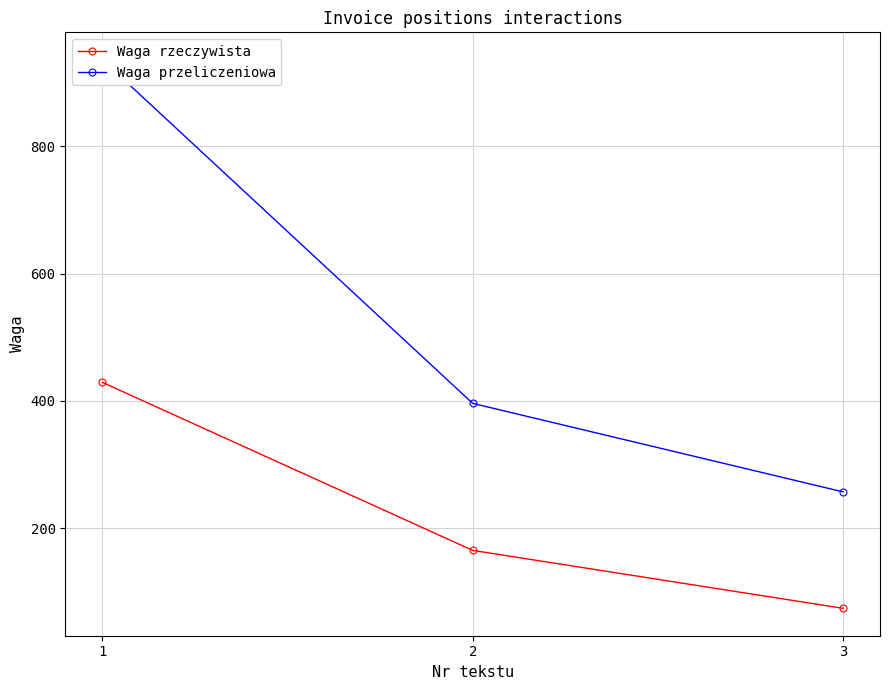

At how many categories does at least one series exceed 506?

1